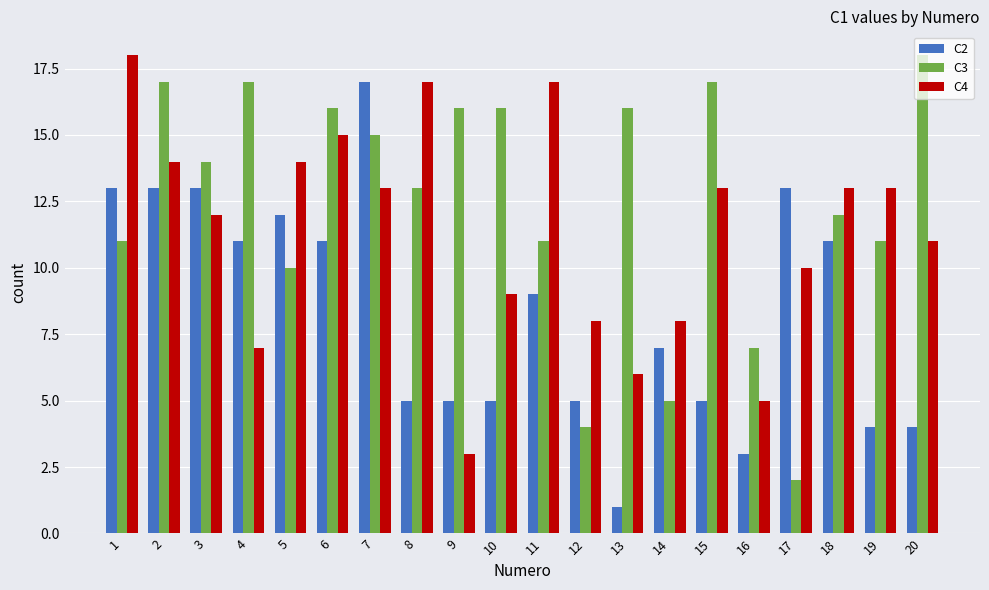

Which series changed the most between 8 and 19?

C4